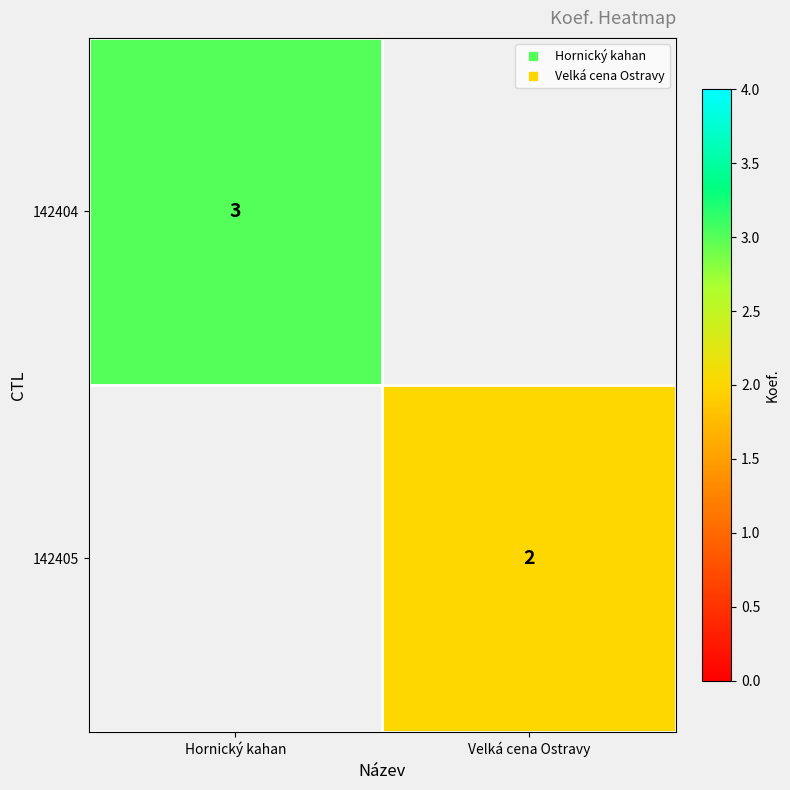

What is the smallest value displayed?

2.0